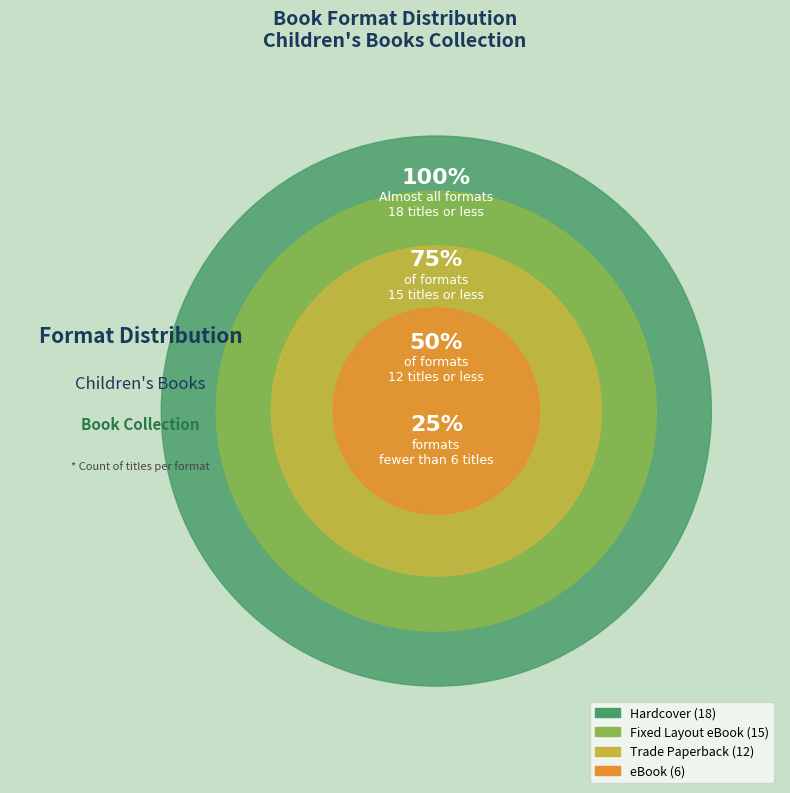

To the nearest percent, what portion does eBook represent?

12%